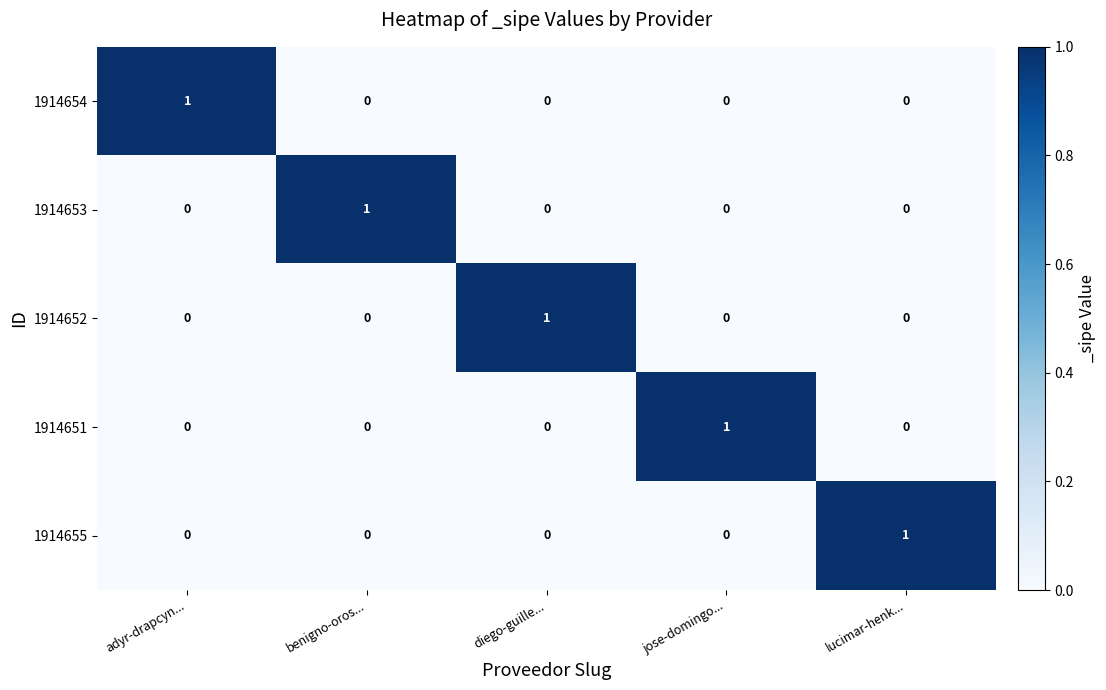

Is it true that 1914653 equals 0 at benigno-oros...?

False